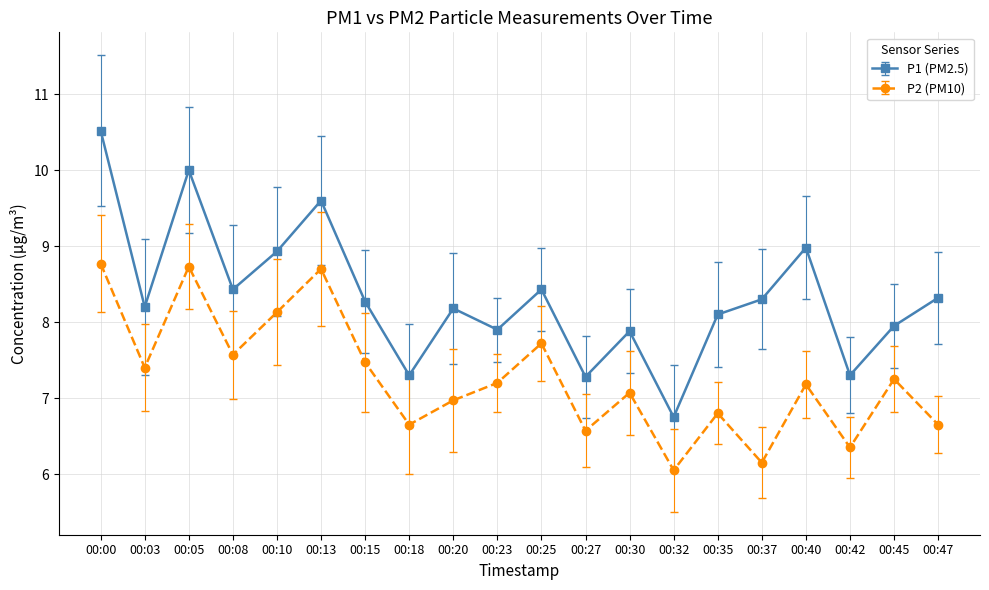

At 00:37, list the series in order from largest to smallest.

P1 (PM2.5), P2 (PM10)